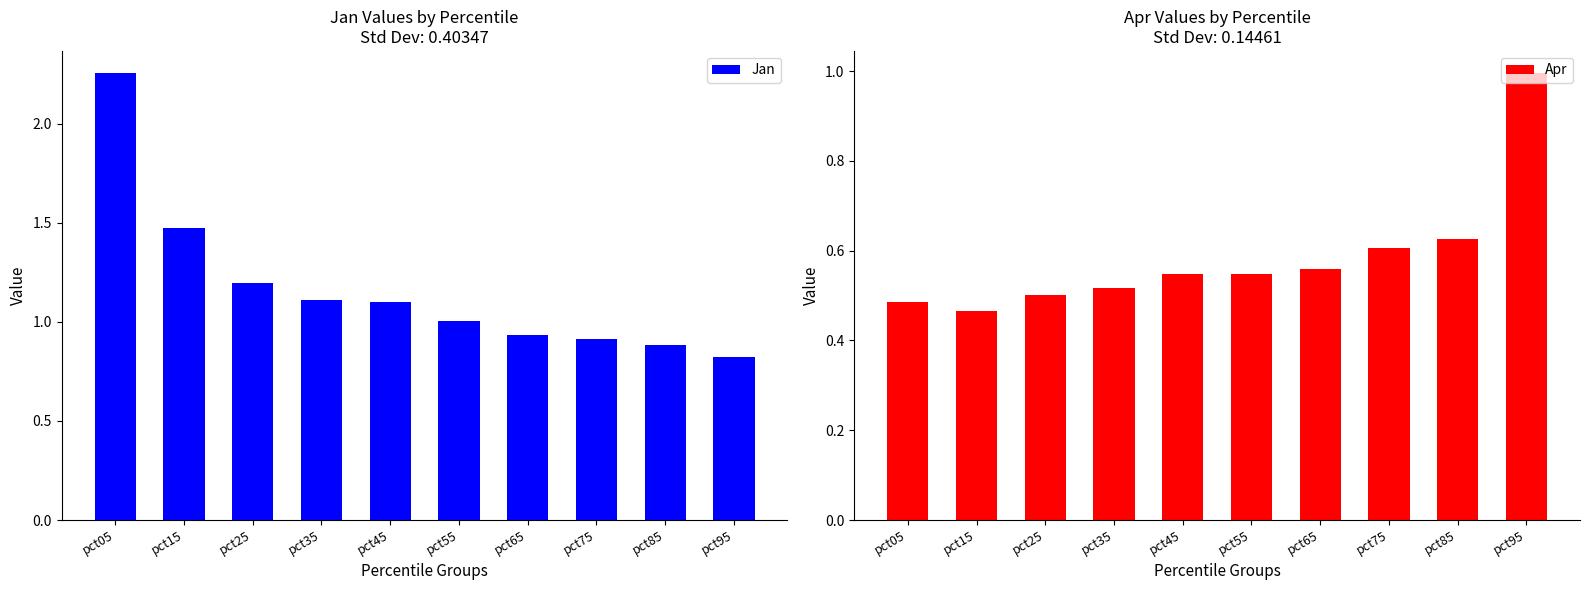

Is it true that Jan equals 0.9 at pct85?

True